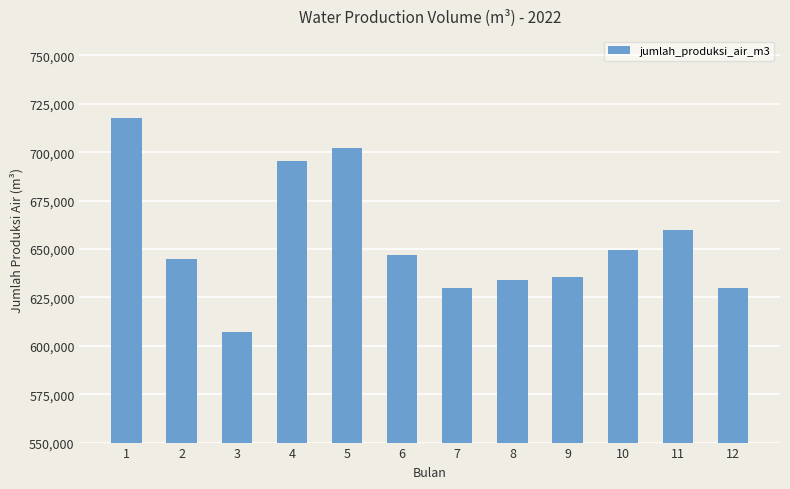

Reading left to right, transcribe all the data shown in this chart.

717900	645000	607000	695500	702200	646700	630000	634000	635400	649500	659900	630000